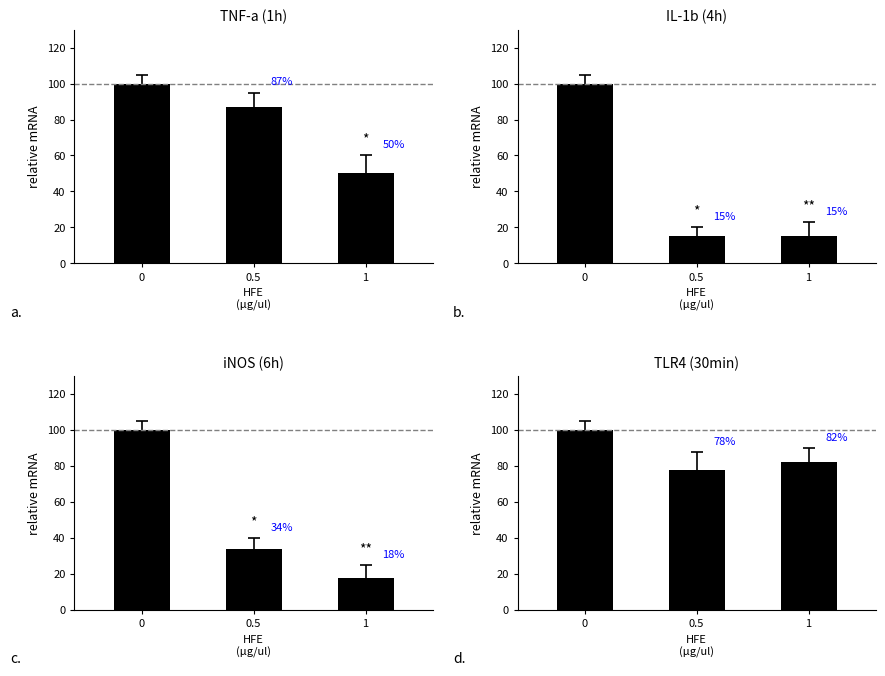

Which series has the widest spread of values?

IL-1b (4h)